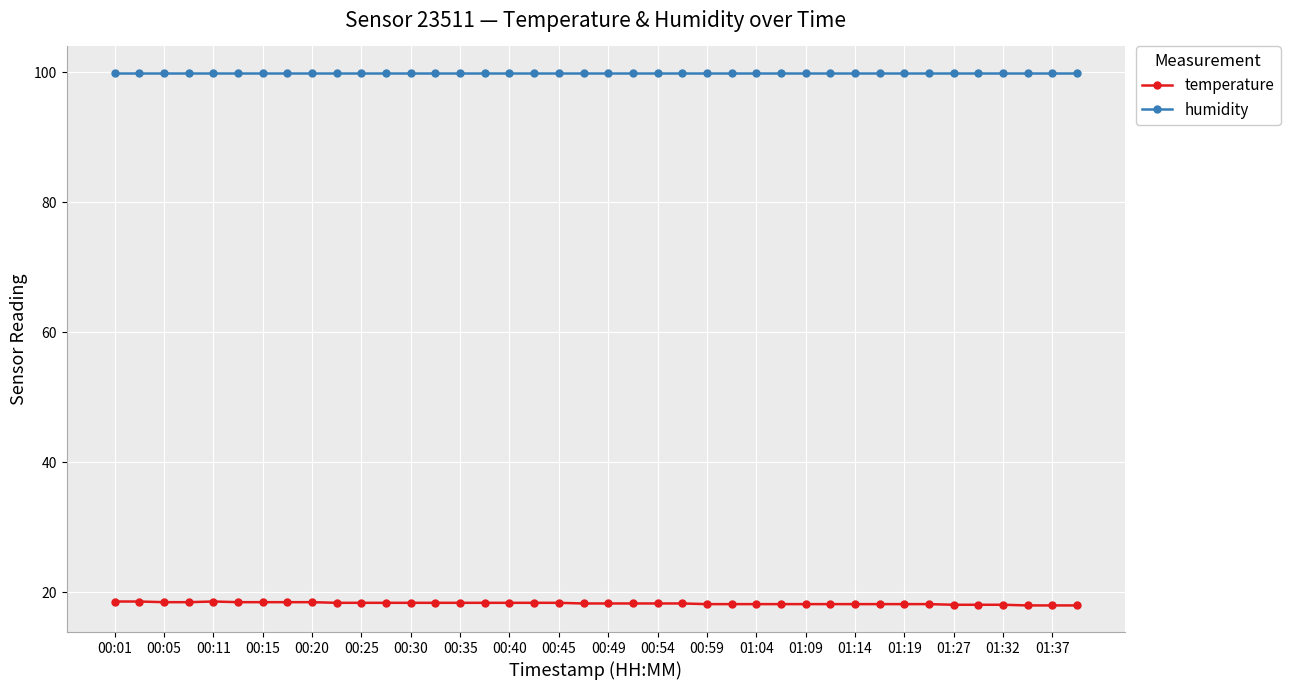

What is the average value of the temperature series?

18.3